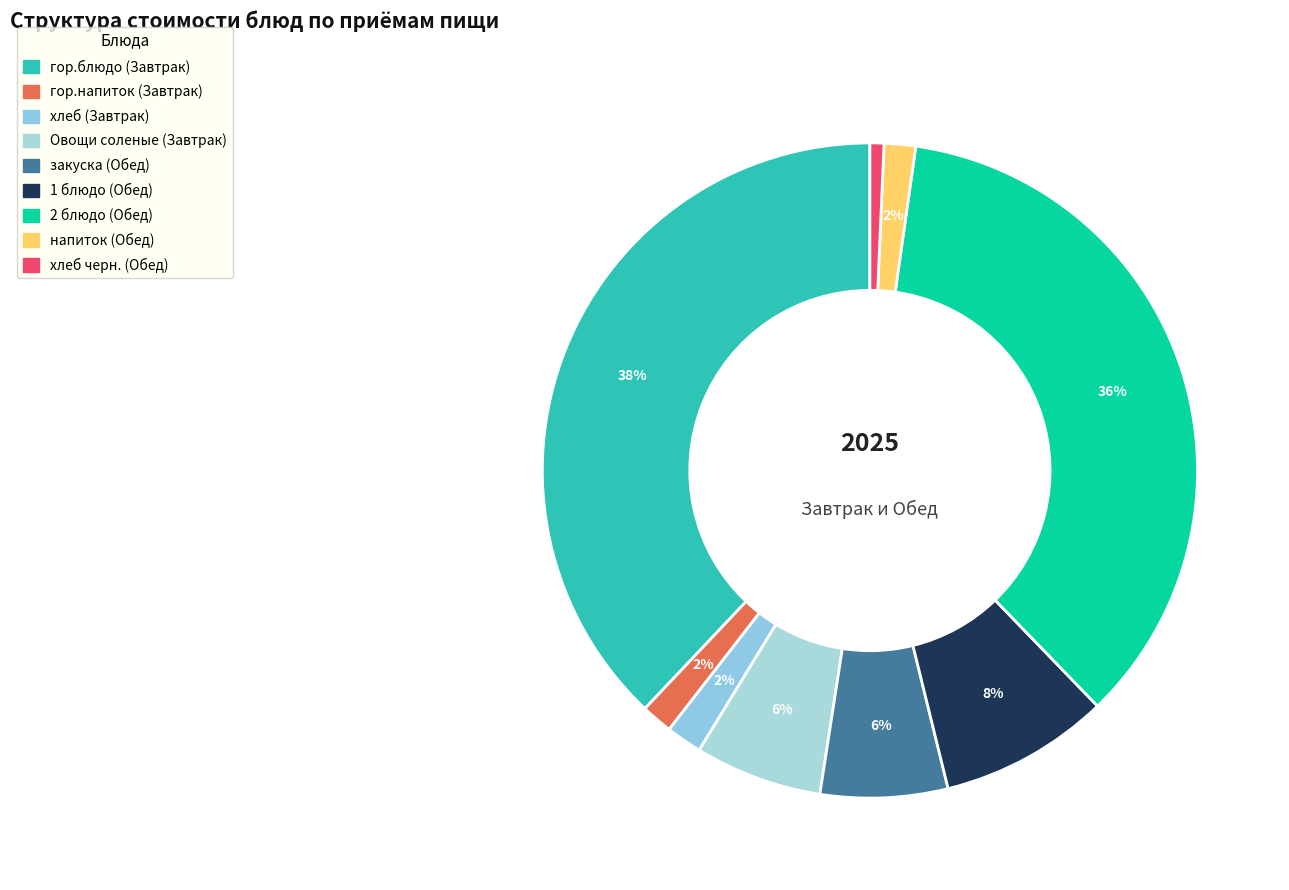

To the nearest percent, what is the average slice percentage?

11%